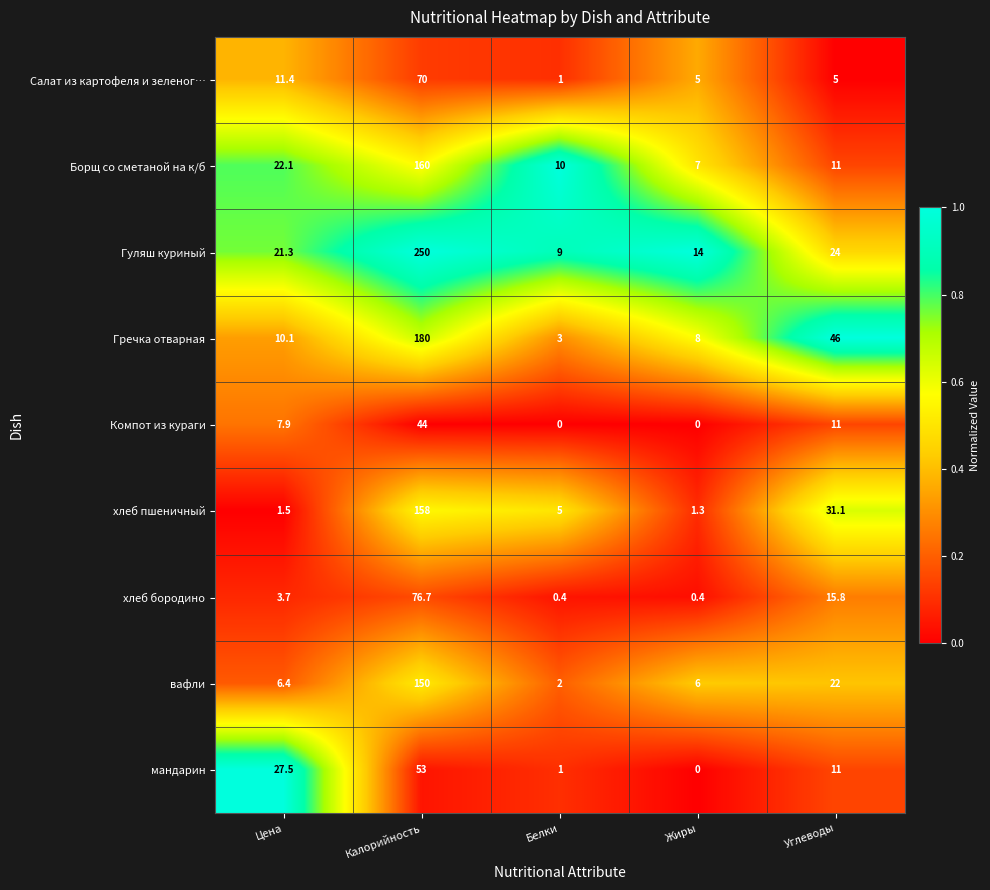

True or false: Гуляш куриный has a value of 37.1 at Цена.

False